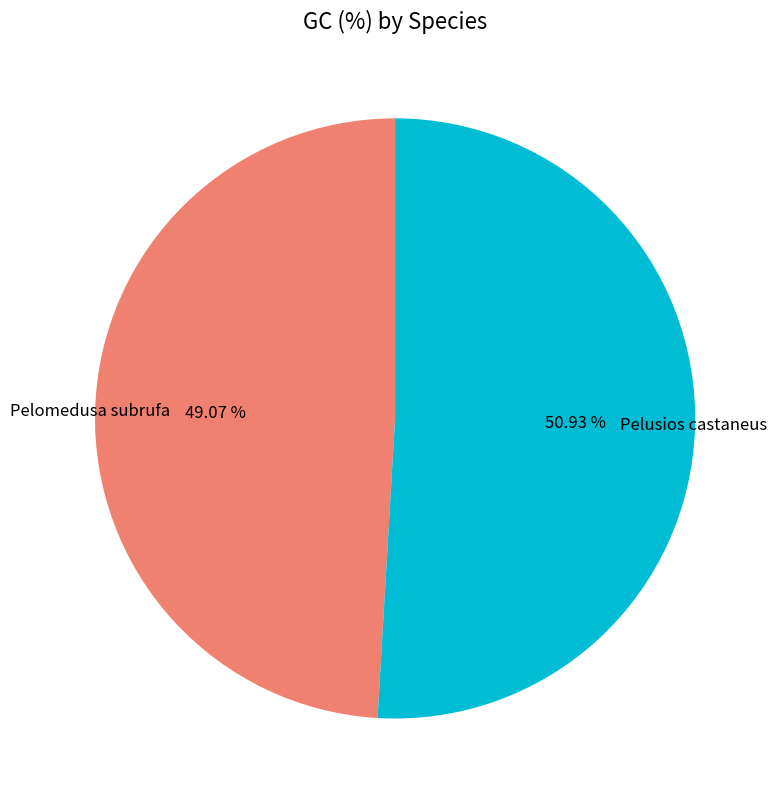

Is it true that Pelomedusa subrufa is 37% of the pie?

False